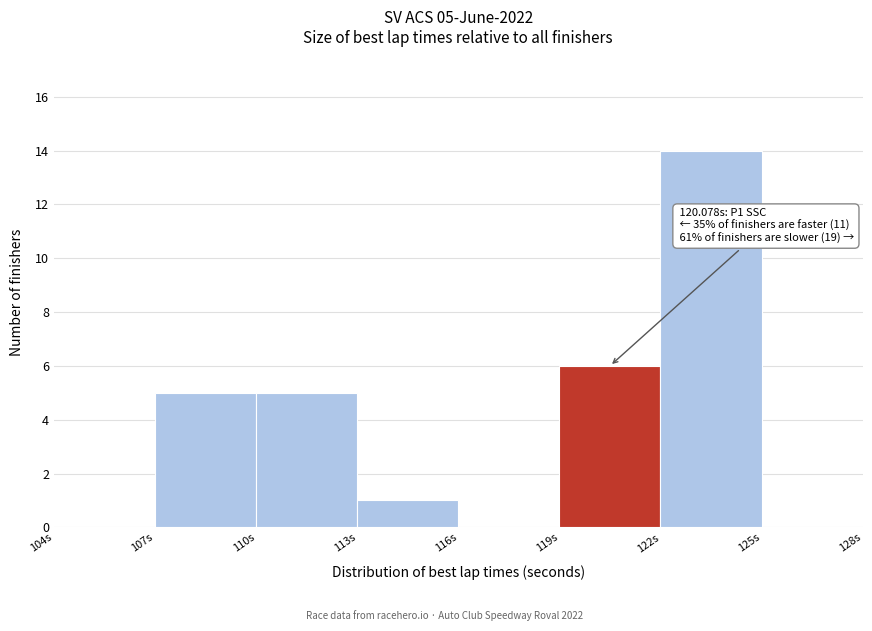

Which range on the x-axis has the tallest bar?

122 to 125